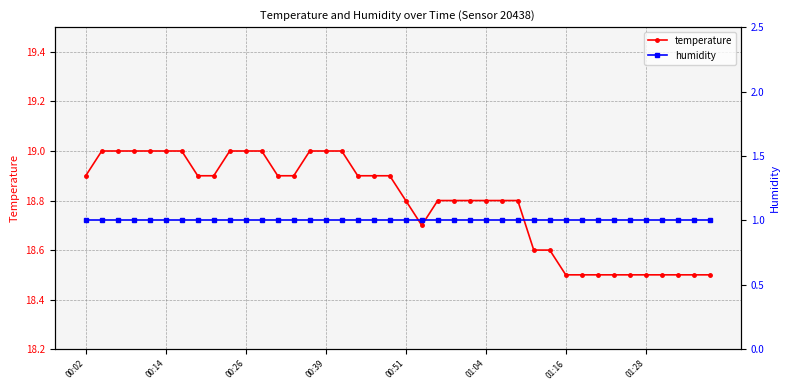

What is the average value of the humidity series?

1.0